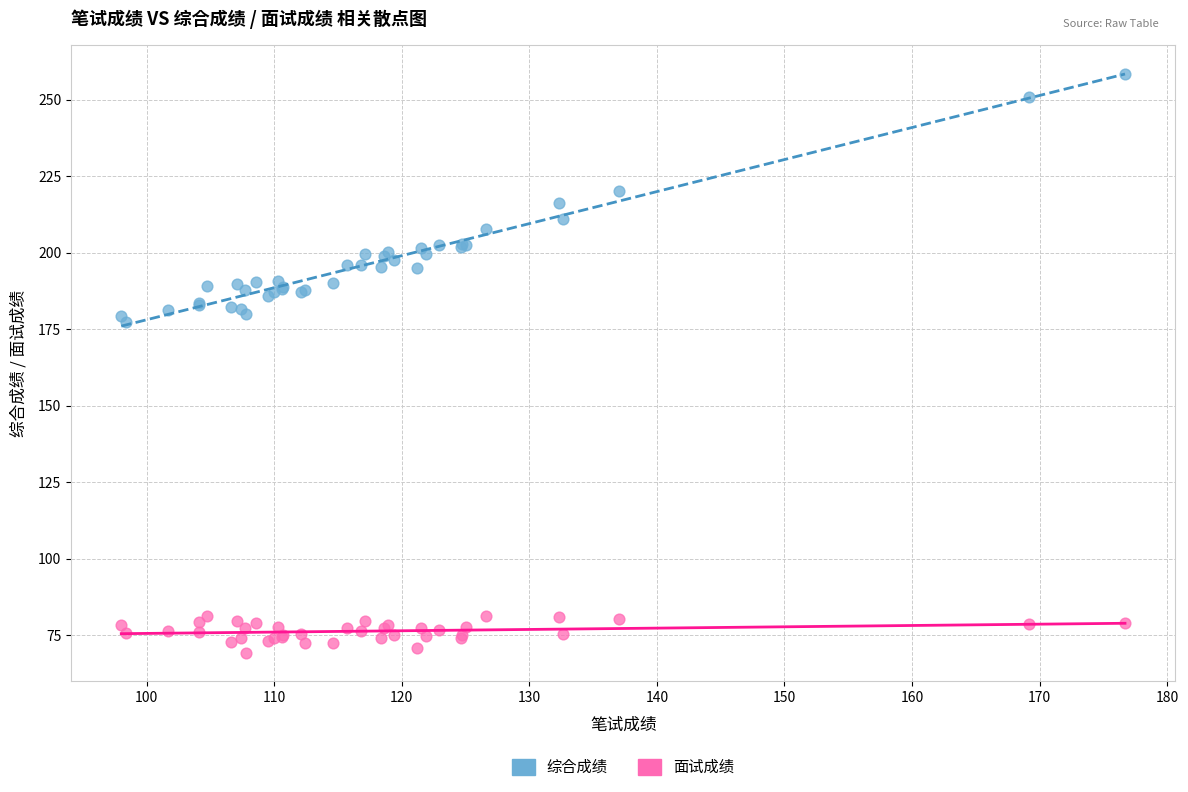

Which series reaches the maximum Y coordinate?

综合成绩